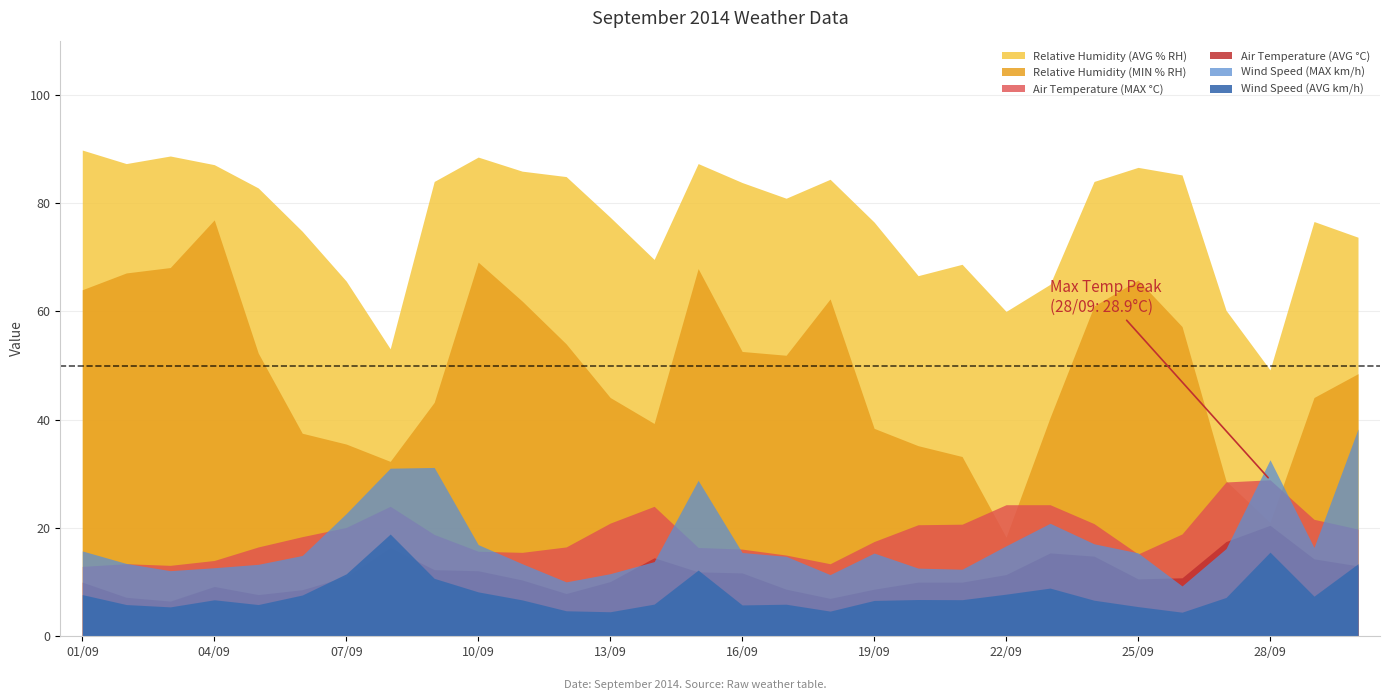

In Relative Humidity (MIN), how many points are higher than both neighbors (excluding endpoints)?

5